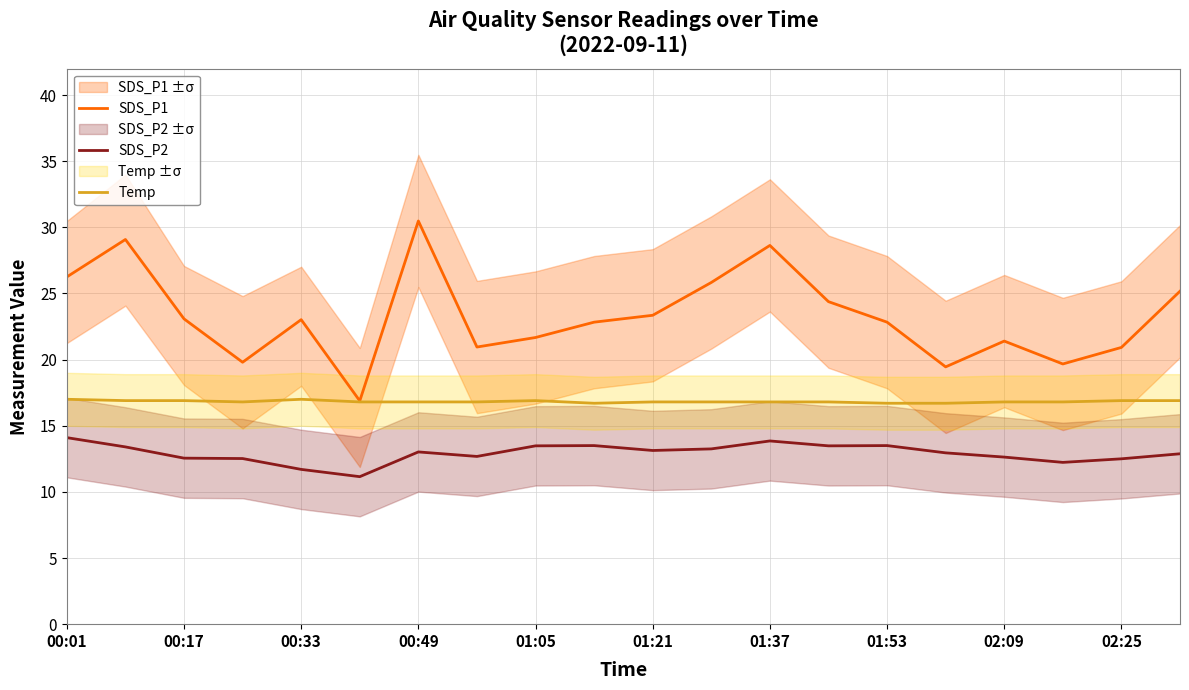

What is the average value of the SDS_P1 series?

23.3